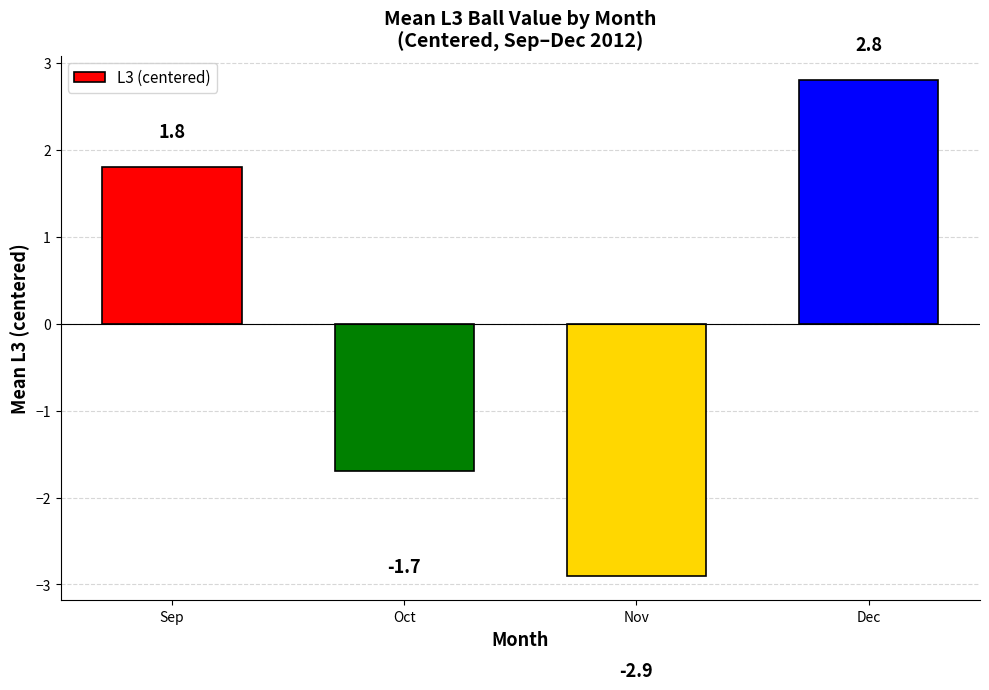

How many values are below zero?

2